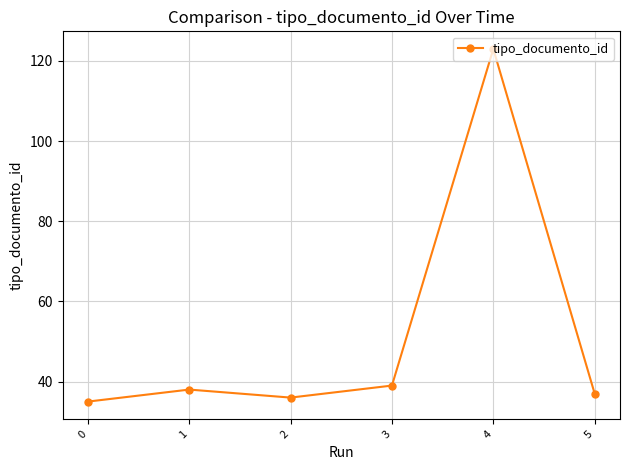

What is the value of the 3rd point from the left?

36